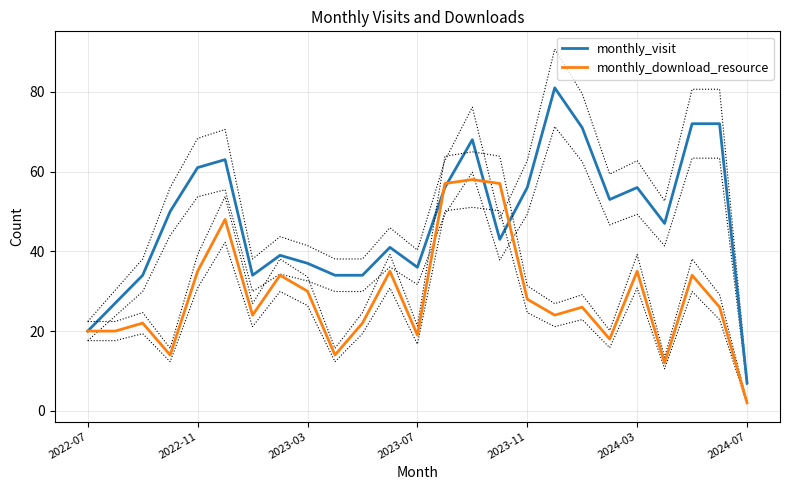

True or false: monthly_visit and monthly_download_resource cross at least once.

True